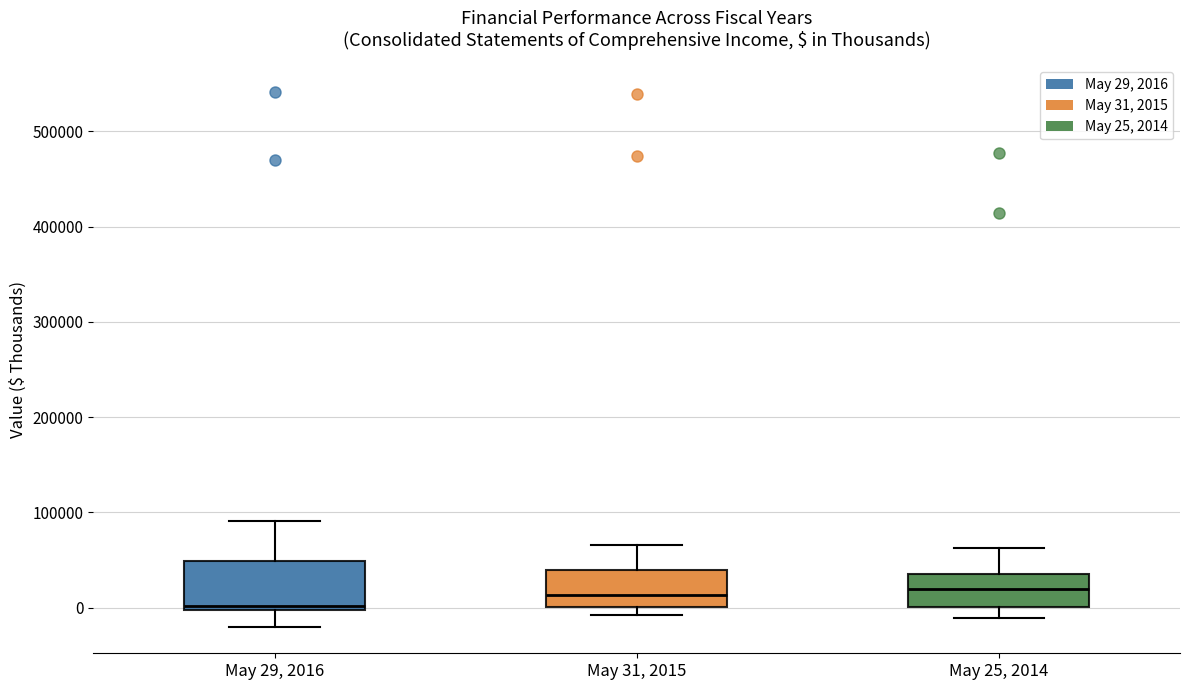

Reading left to right, read every box against the y-axis: the position of its median line, the range the box covers, and the ends of its whiskers. The values are not printed on the chart, so give them approximately, as read against the axis.

May 29, 2016: median 0 (just above the box's lower edge), box 0 to 50000, whiskers -20000 to 90000
May 31, 2015: median 10000, box 0 to 40000, whiskers -10000 to 70000
May 25, 2014: median 20000, box 0 to 40000, whiskers -10000 to 60000